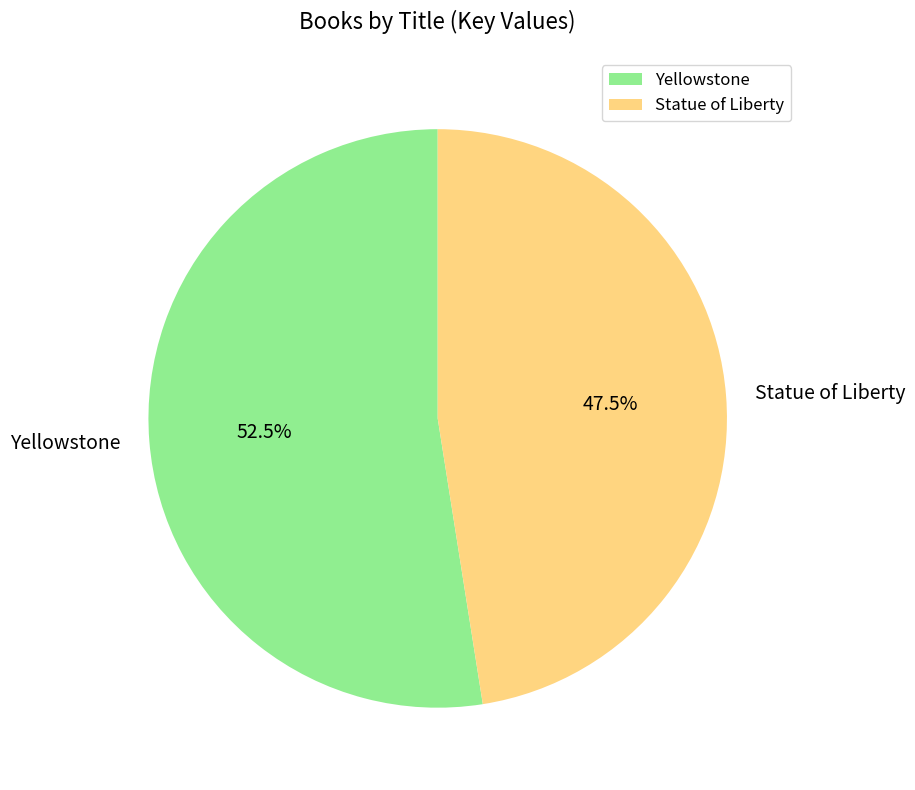

Combined, what portion of the pie is Statue of Liberty and Yellowstone?

100.0%